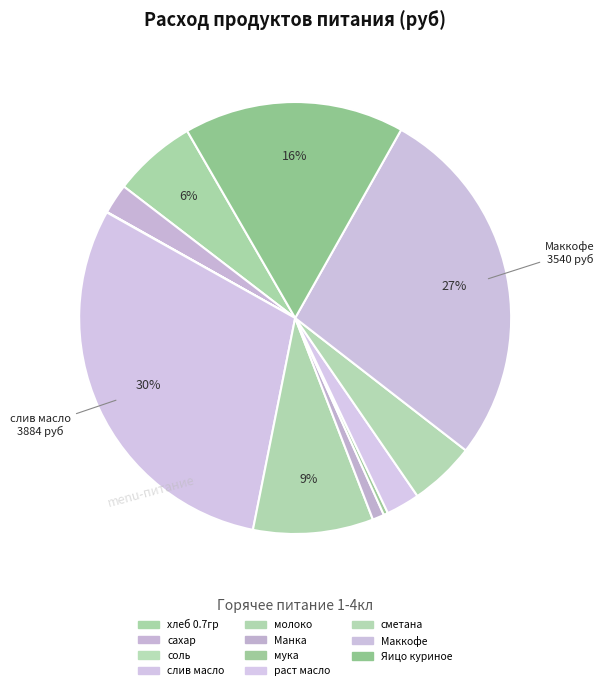

How many segments does this pie chart have?

11